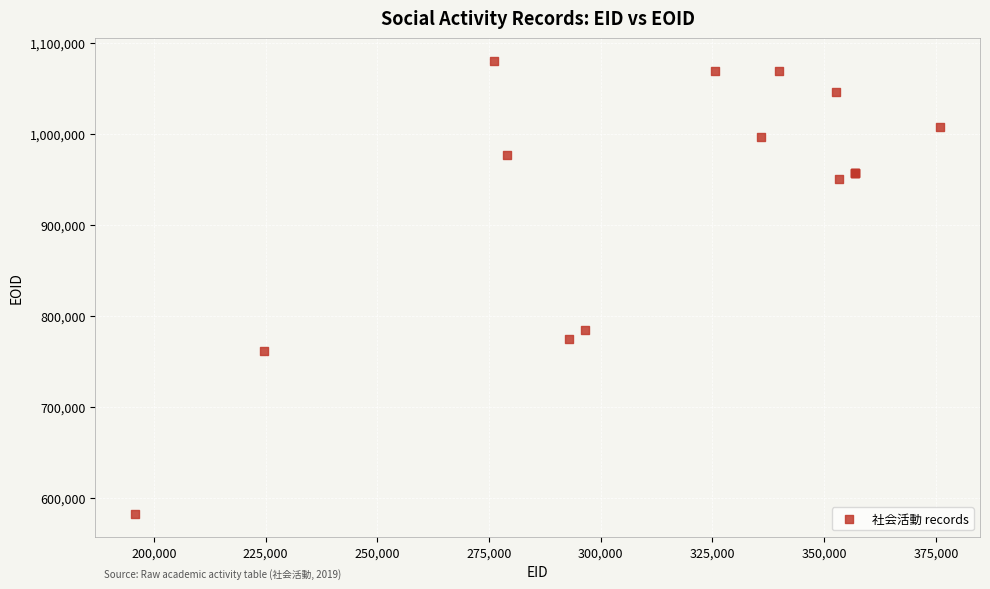

What Y value in the scatter plot is closest to 831279?

784061